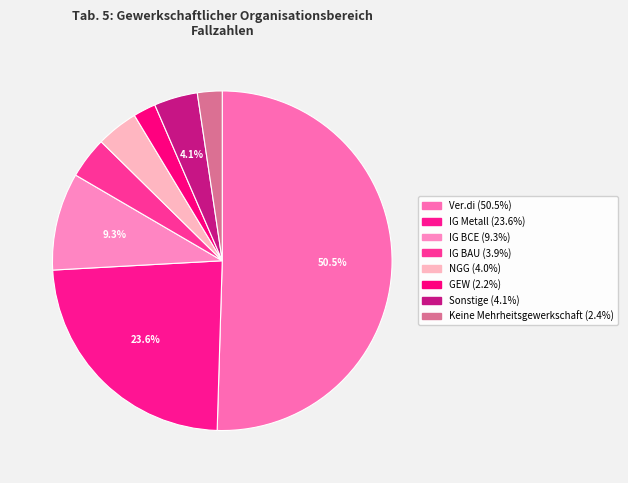

Which category has the biggest portion of the pie?

Ver.di